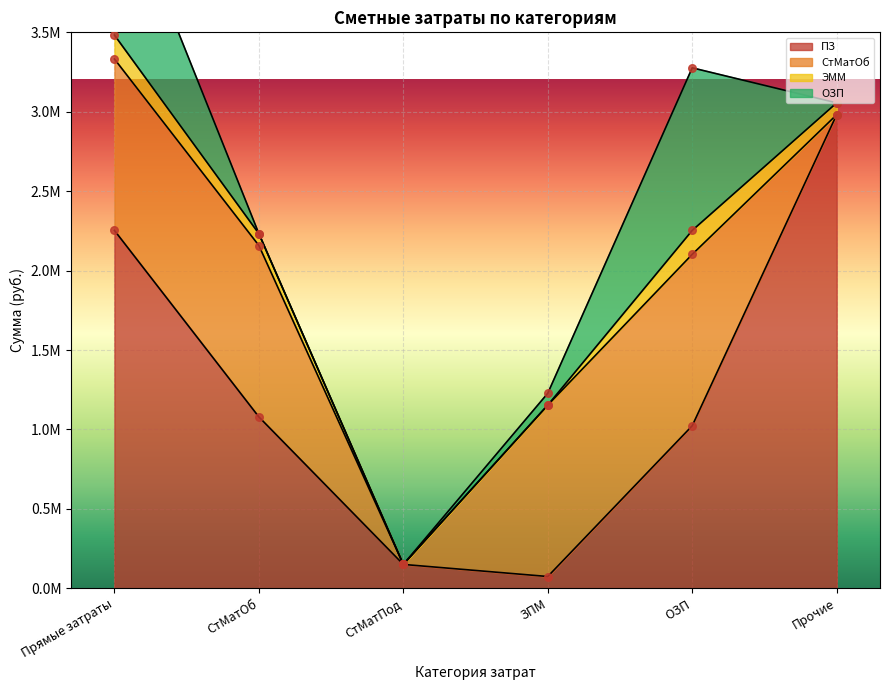

At how many categories does at least one series exceed 1192296?

2